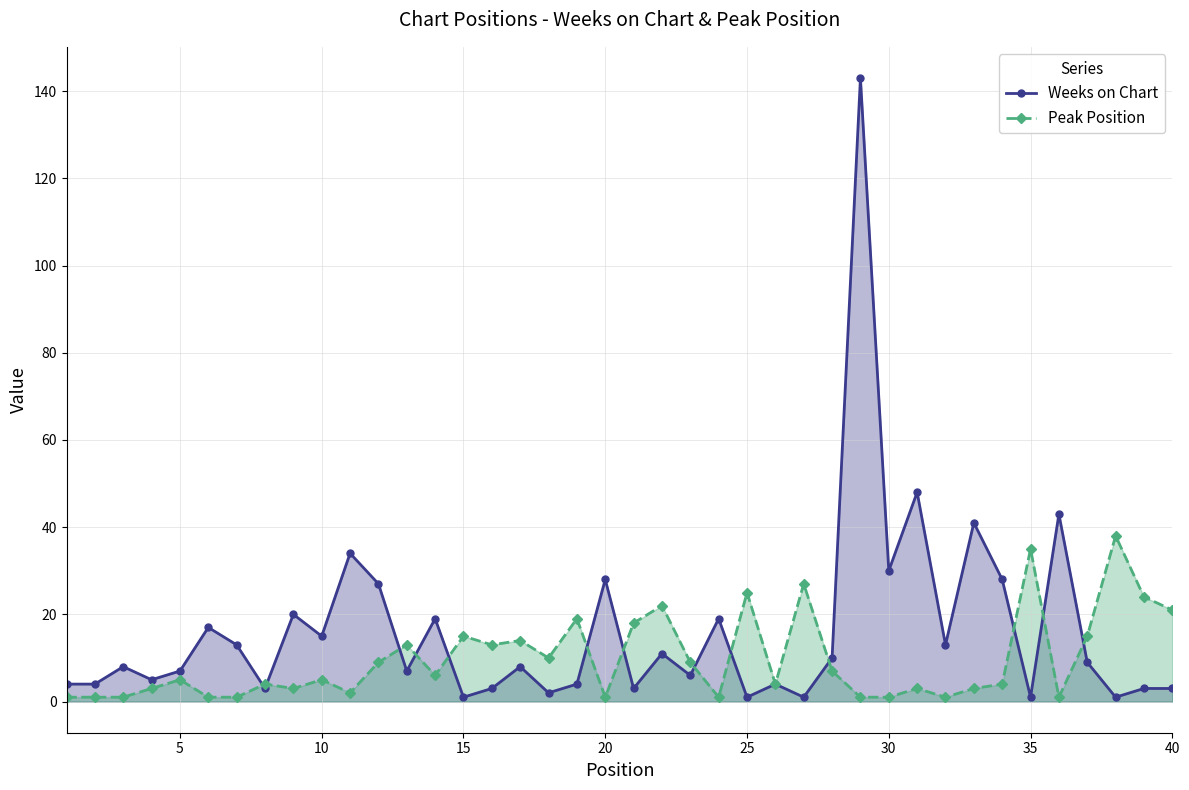

What is the maximum value for Peak Position?

38